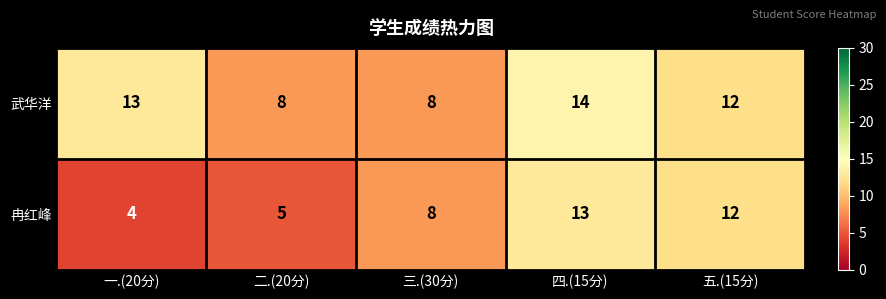

What is the sum of the 武华洋 values at 二.(20分) and 四.(15分)?

22